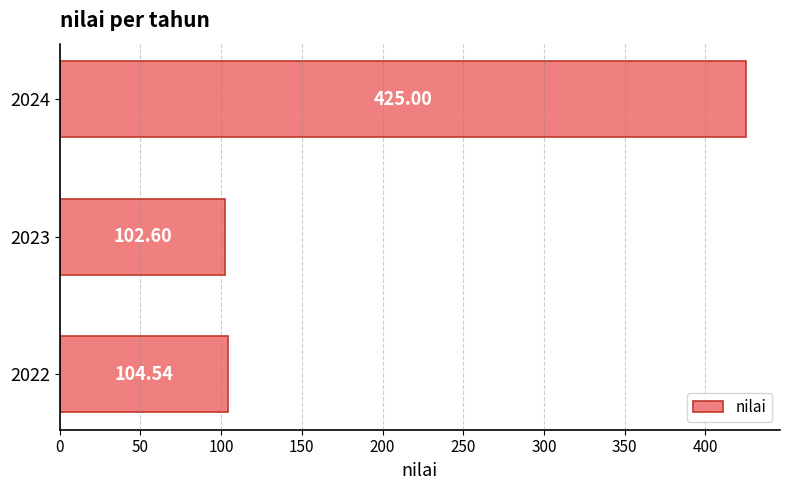

List the labels in order of value, smallest first.

2023, 2022, 2024